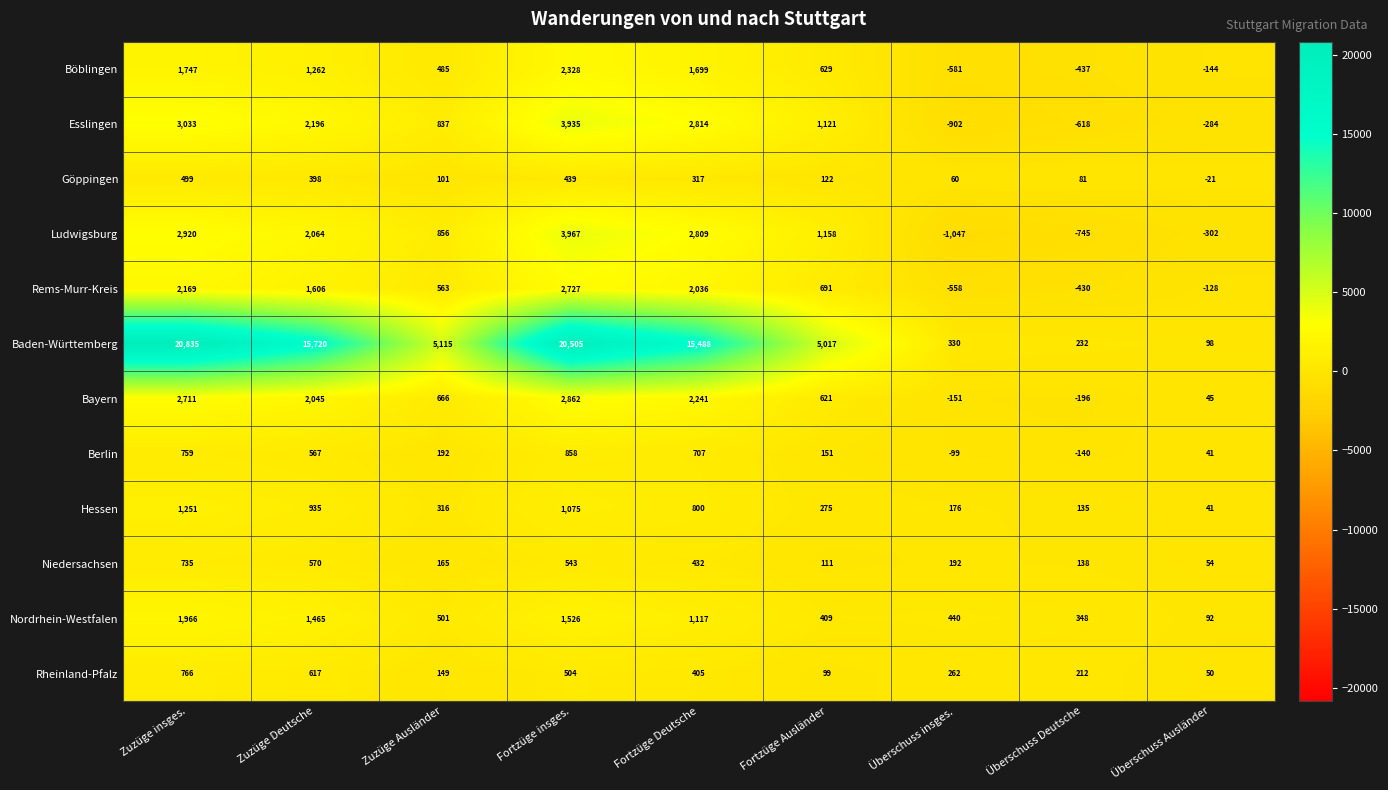

Is it true that Ludwigsburg equals -745 at Überschuss Deutsche?

True